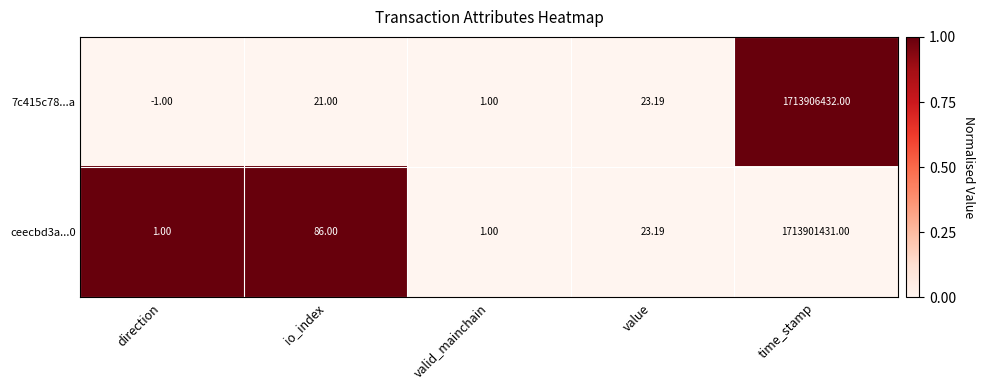

List the labels in order of 7c415c78...a value, smallest first.

direction, valid_mainchain, io_index, value, time_stamp